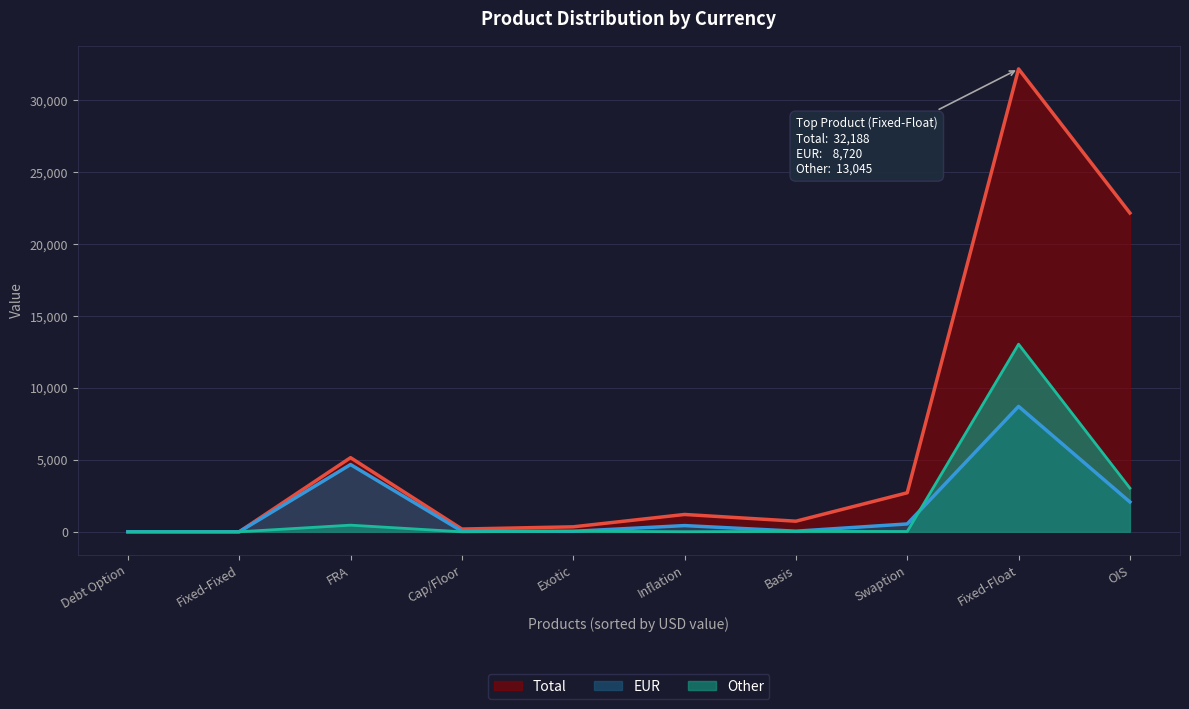

At which label is Total closest to 16094?

OIS